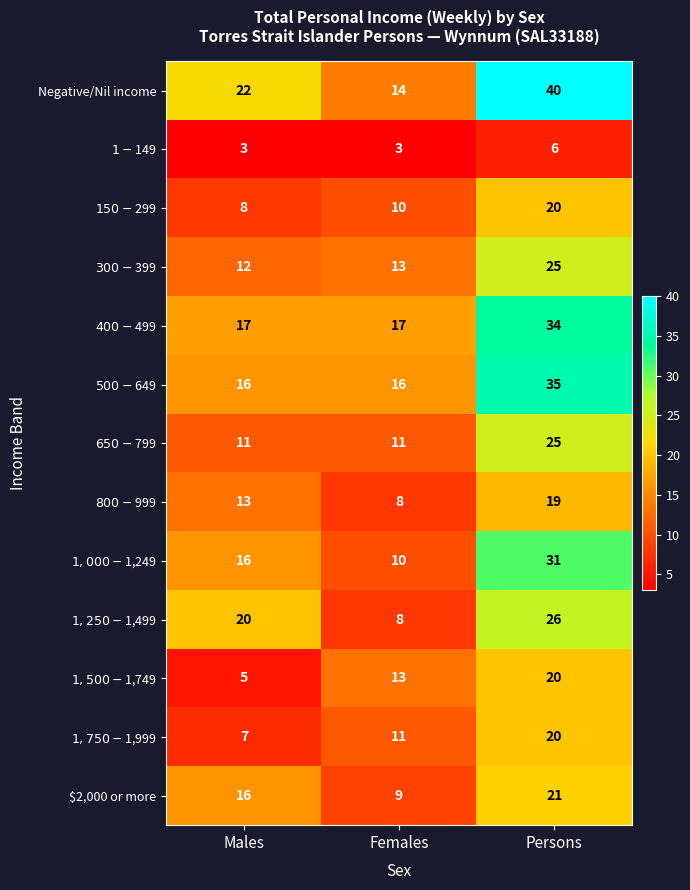

What is the maximum value shown in the chart?

40